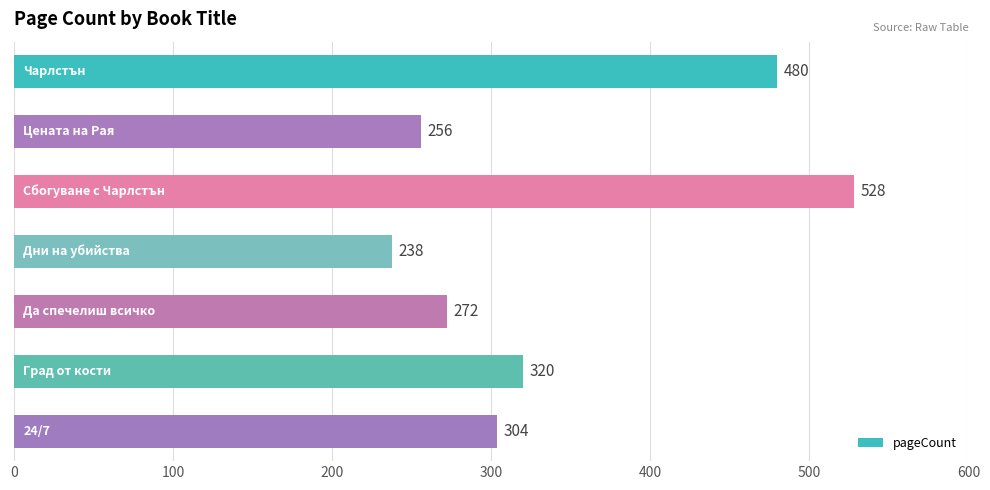

What is the value of the 5th bar from the top?

272